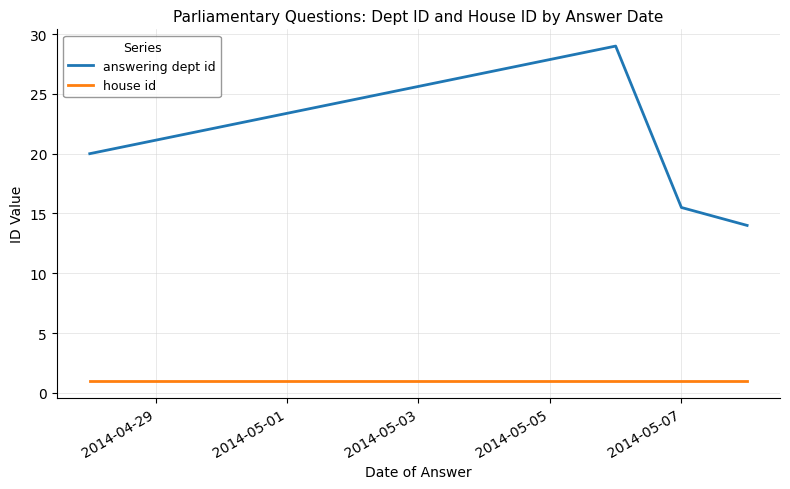

True or false: house id and answering dept id cross at least once.

False